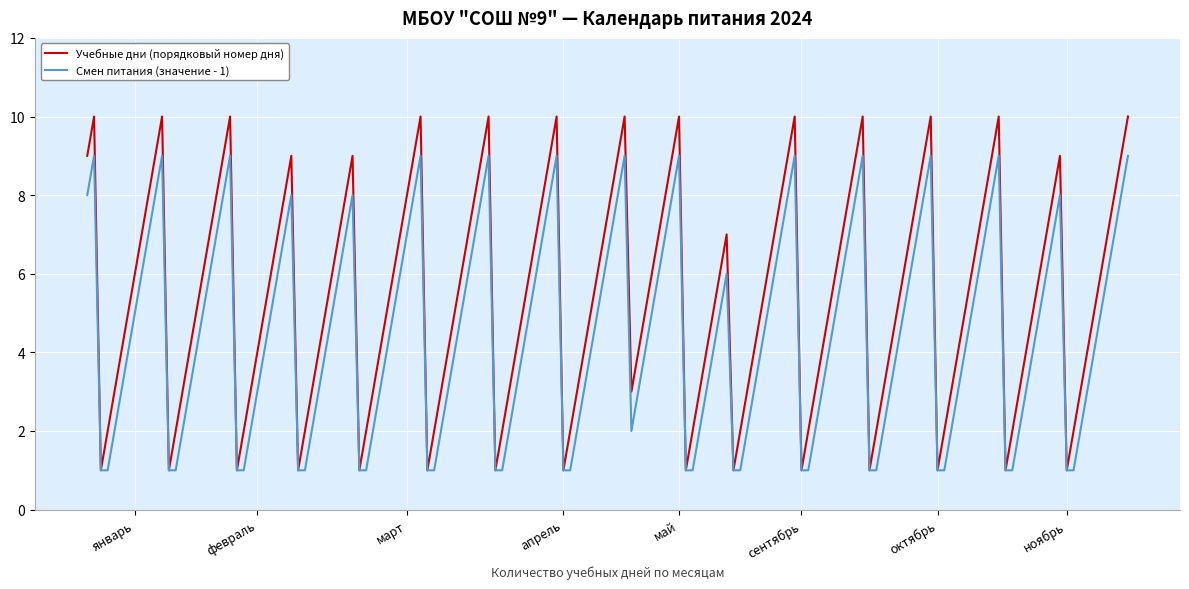

Rank the series by their average value, from highest to lowest.

Учебные дни (порядковый номер дня), Смен питания (значение - 1)